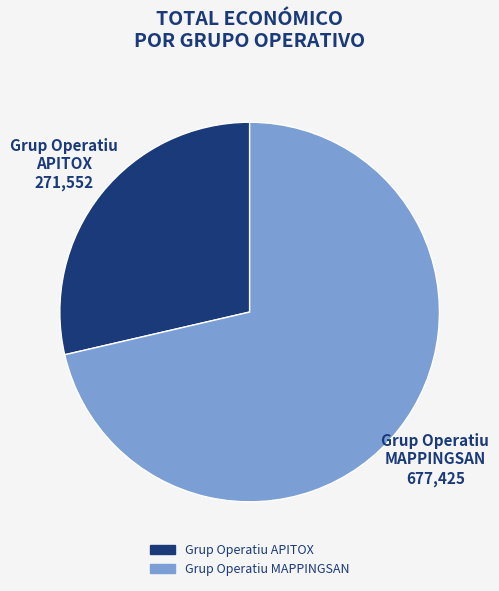

Which category has the smallest portion of the pie?

Grup Operatiu APITOX